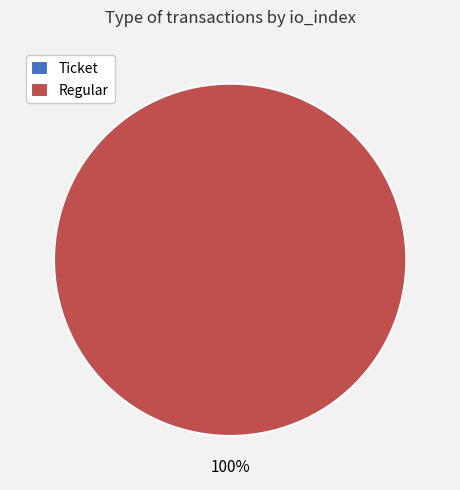

Is the sum of Ticket (io_index=0) and Regular (io_index=9) greater than half?

Yes